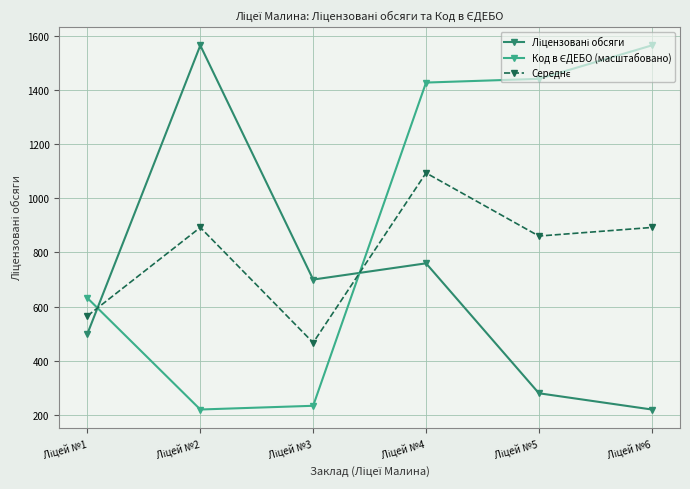

What is the minimum value shown in the chart?

220.0